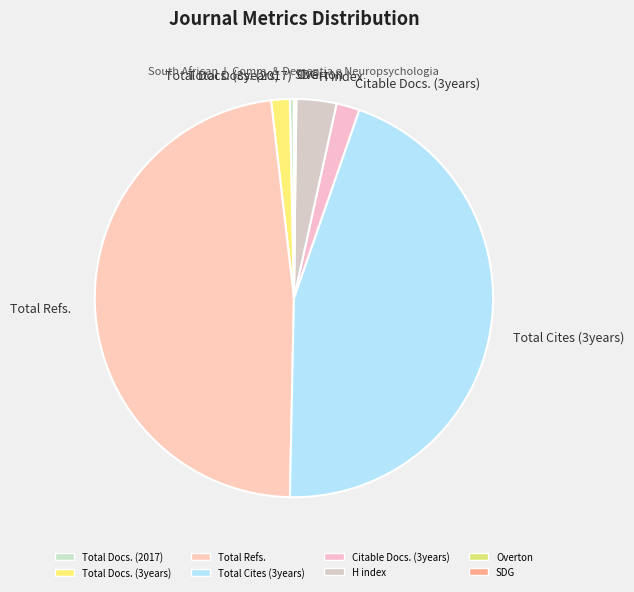

Does any single category account for the majority?

No